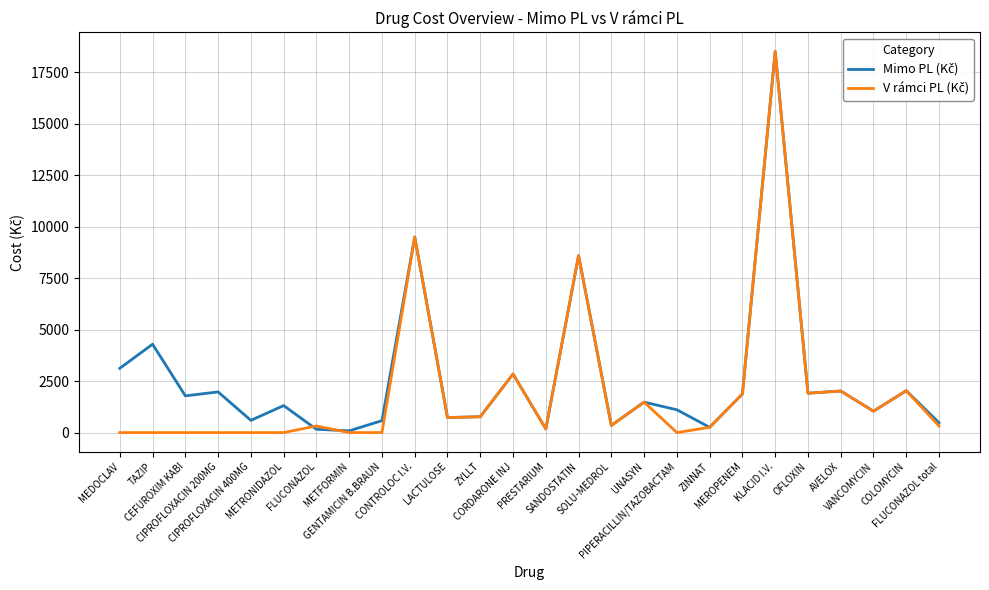

What is the greatest value displayed?

18519.8